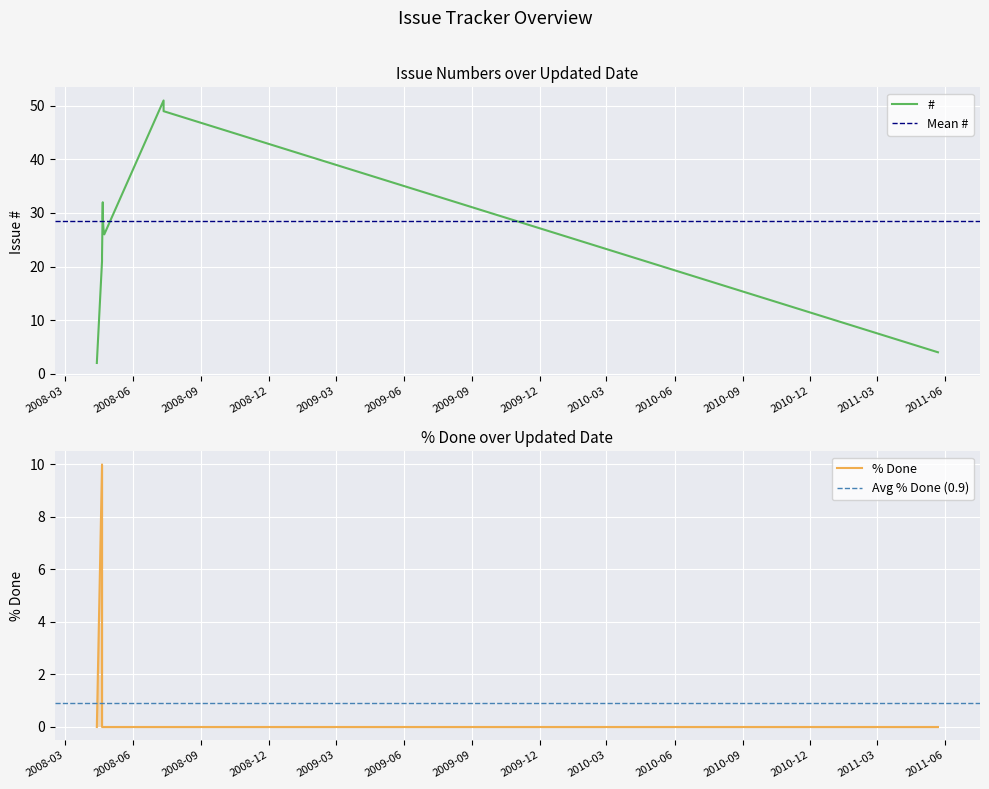

What is the sum of the # values at 2011-05-22 and 2008-07-12?

54